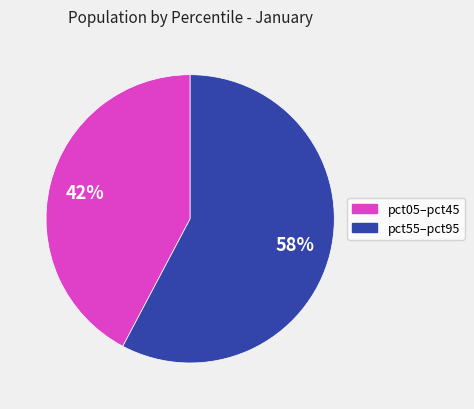

Is there any slice that represents more than half of the pie?

Yes